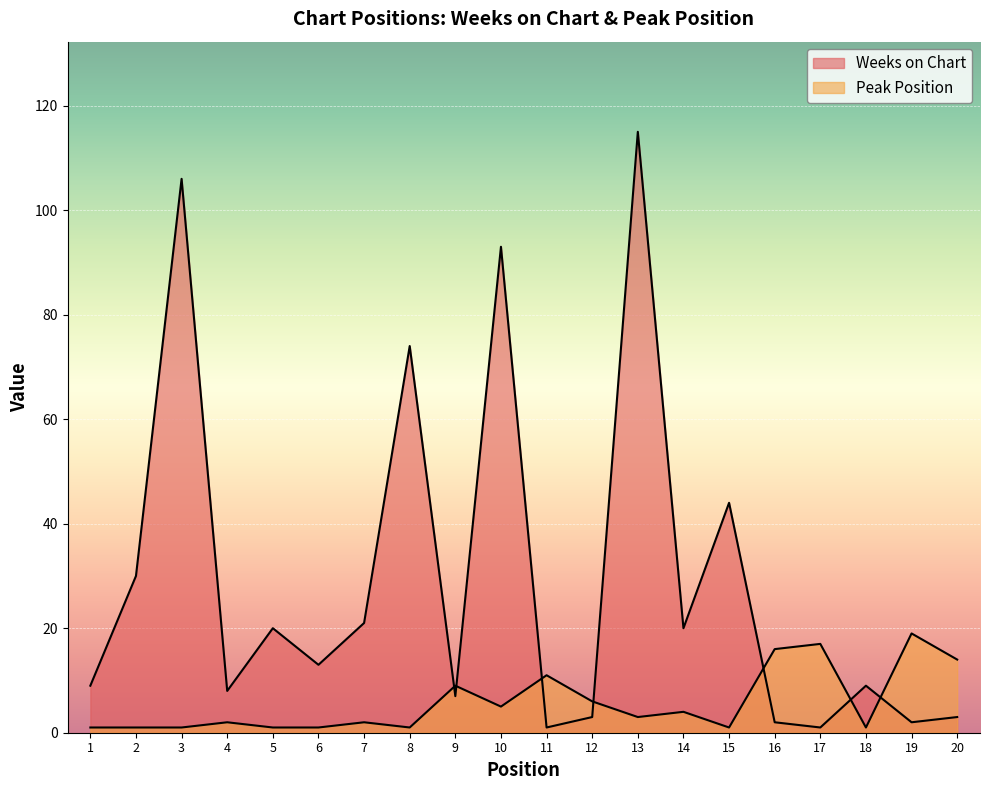

Between 9 and 19, which is larger?

9